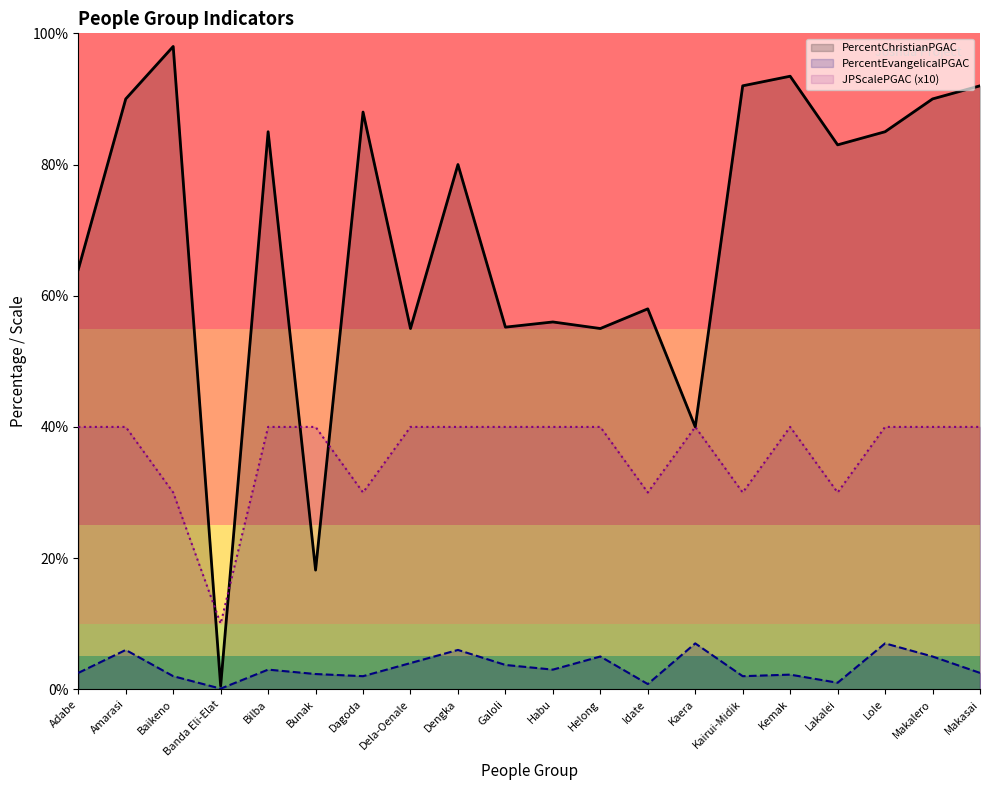

At how many categories does at least one series exceed 97?

1